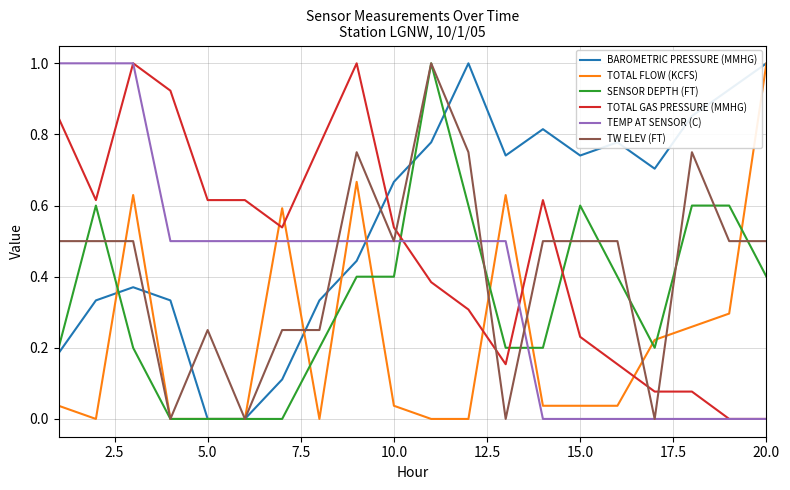

True or false: BAROMETRIC PRESSURE (MMHG) and TEMP AT SENSOR (C) cross at least once.

True